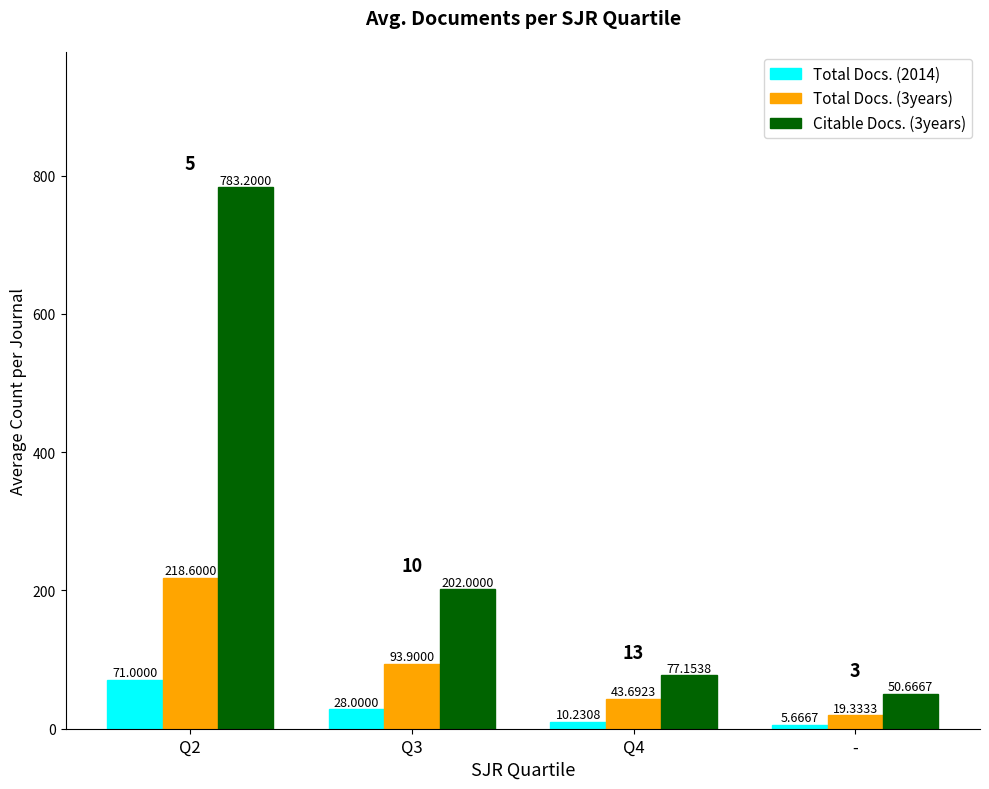

How many bars are there in total?

12